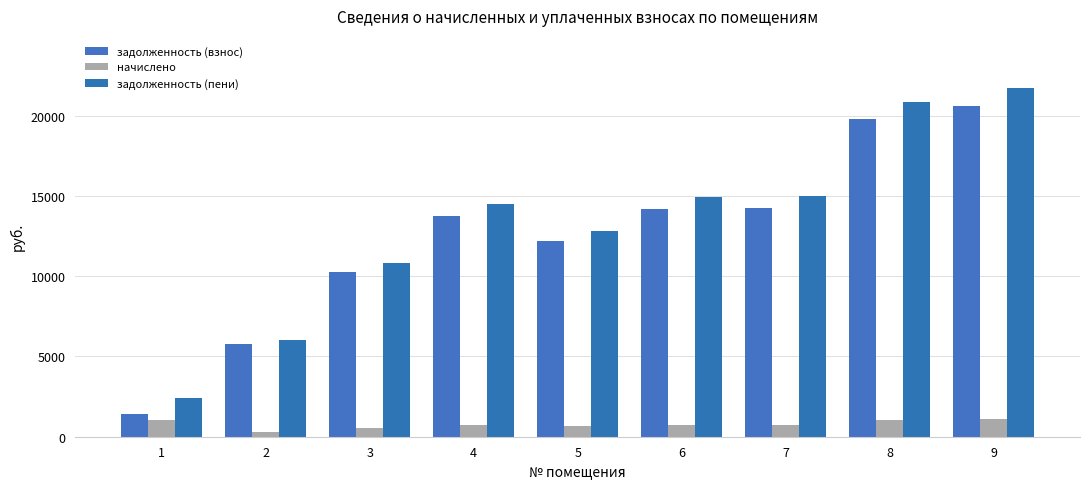

What is the sum of the начислено values at 2 and 8?

1338.7